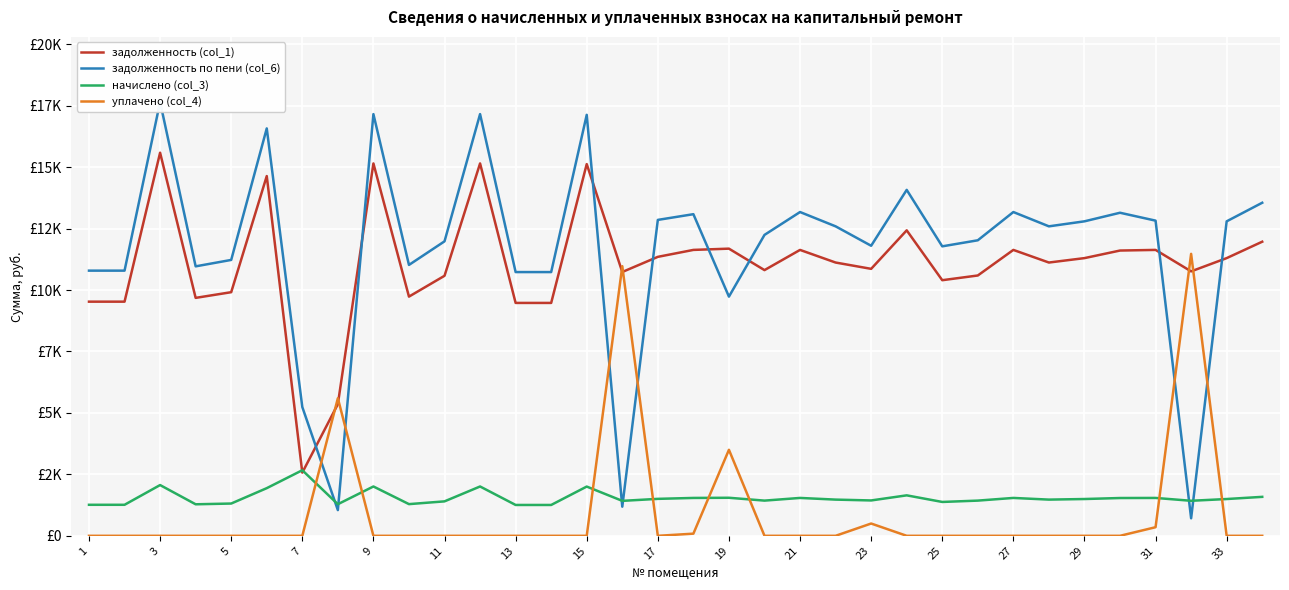

After their last crossing, which series has the higher values: задолженность (col_1) or уплачено (col_4)?

задолженность (col_1)